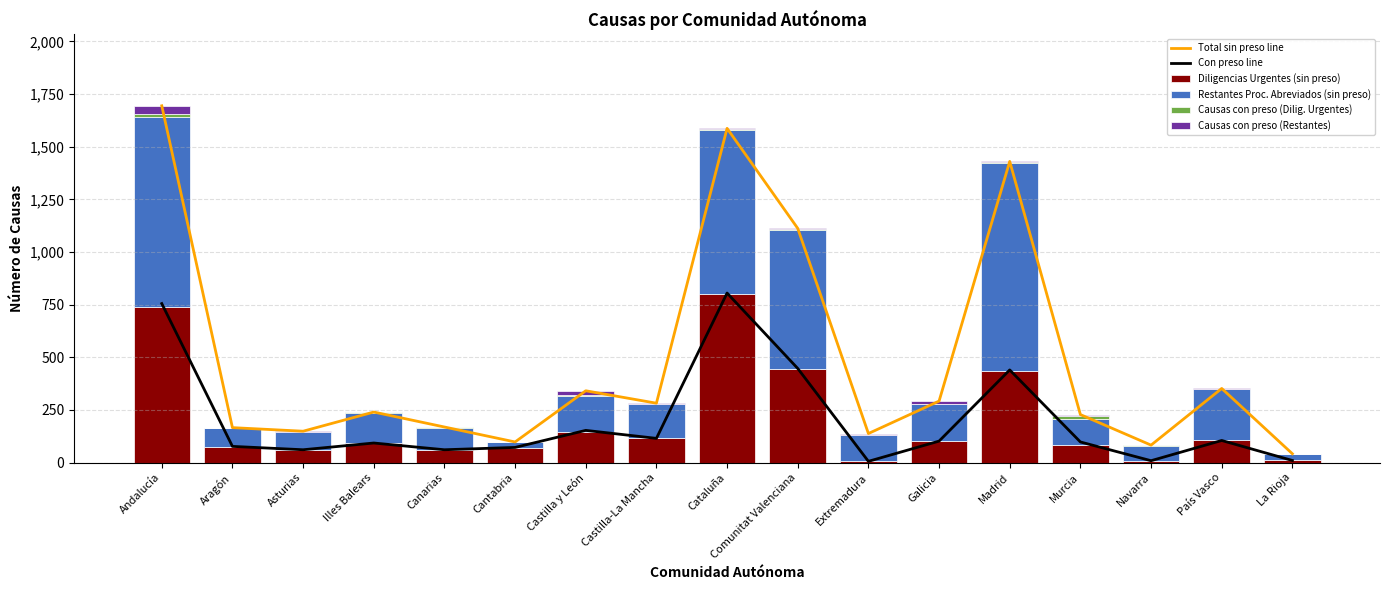

What is the label of the 7th bar from the left?

Castilla y León